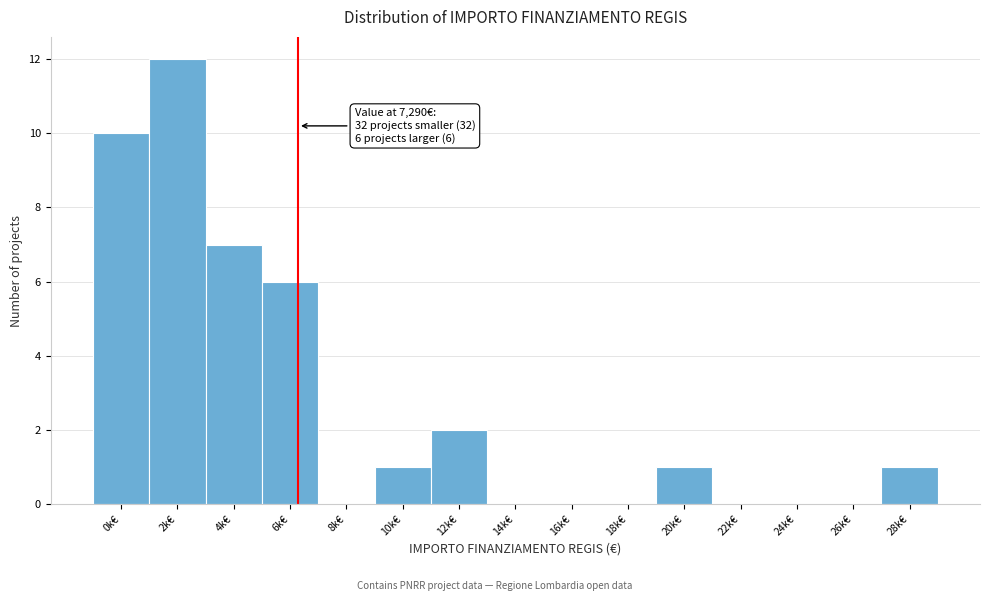

Reading left to right, transcribe all the data shown in this chart.

0k€=10	2k€=12	4k€=7	6k€=6	8k€=0	10k€=1	12k€=2	14k€=0	16k€=0	18k€=0	20k€=1	22k€=0	24k€=0	26k€=0	28k€=1